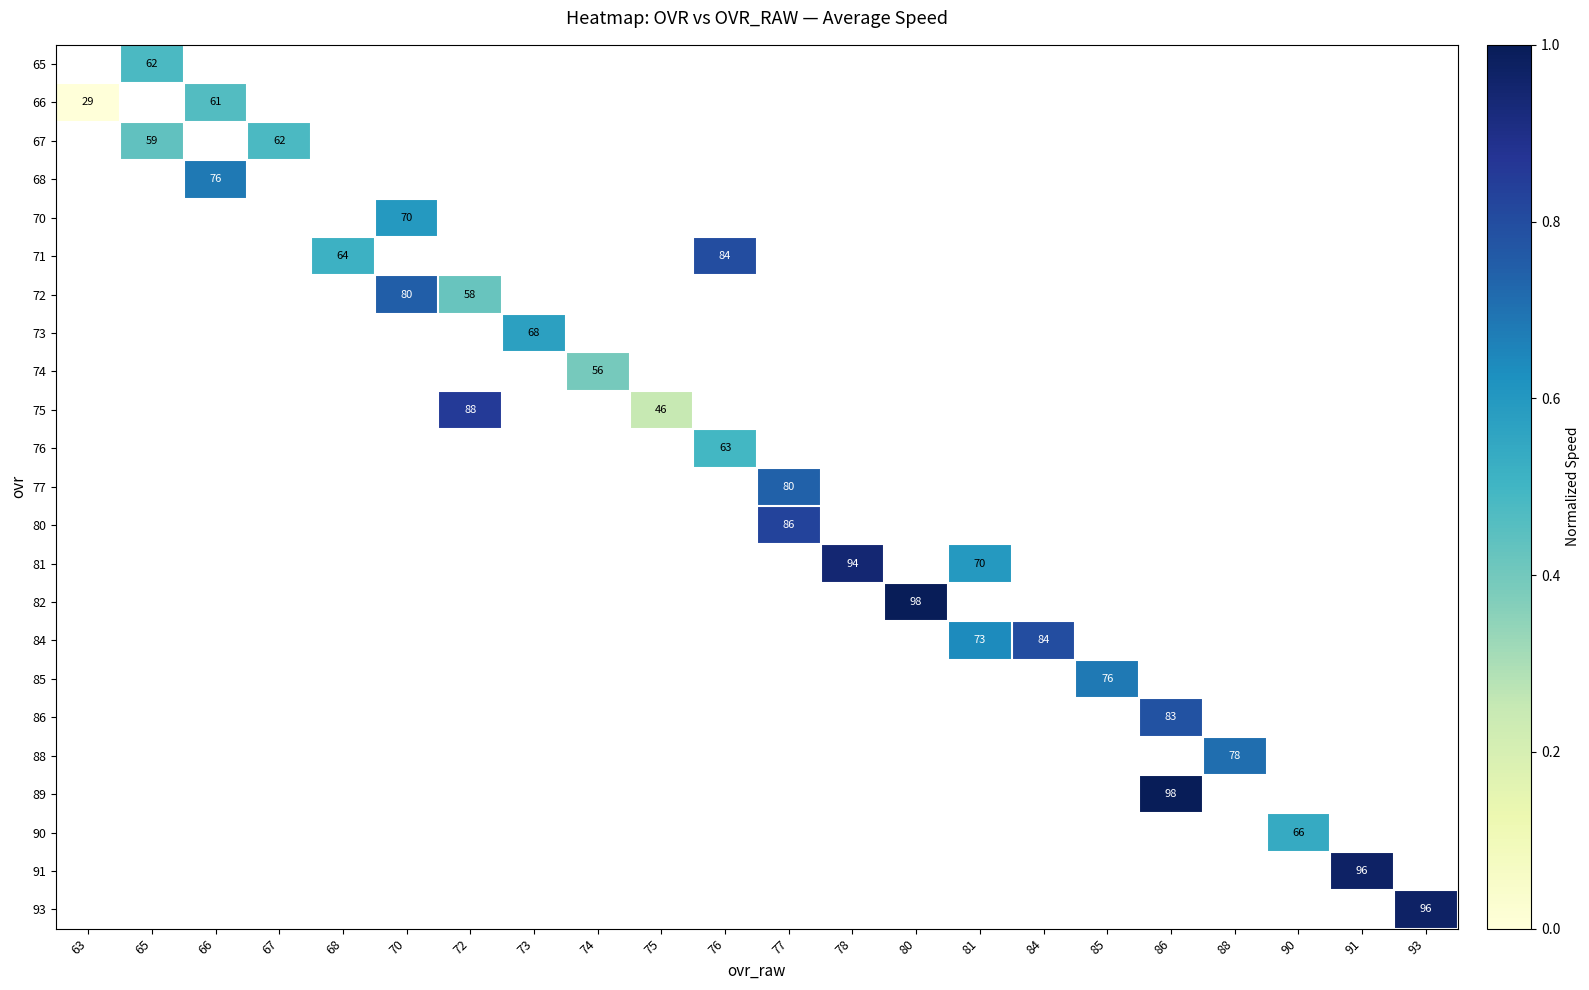

How many categories are shown in the chart?

22